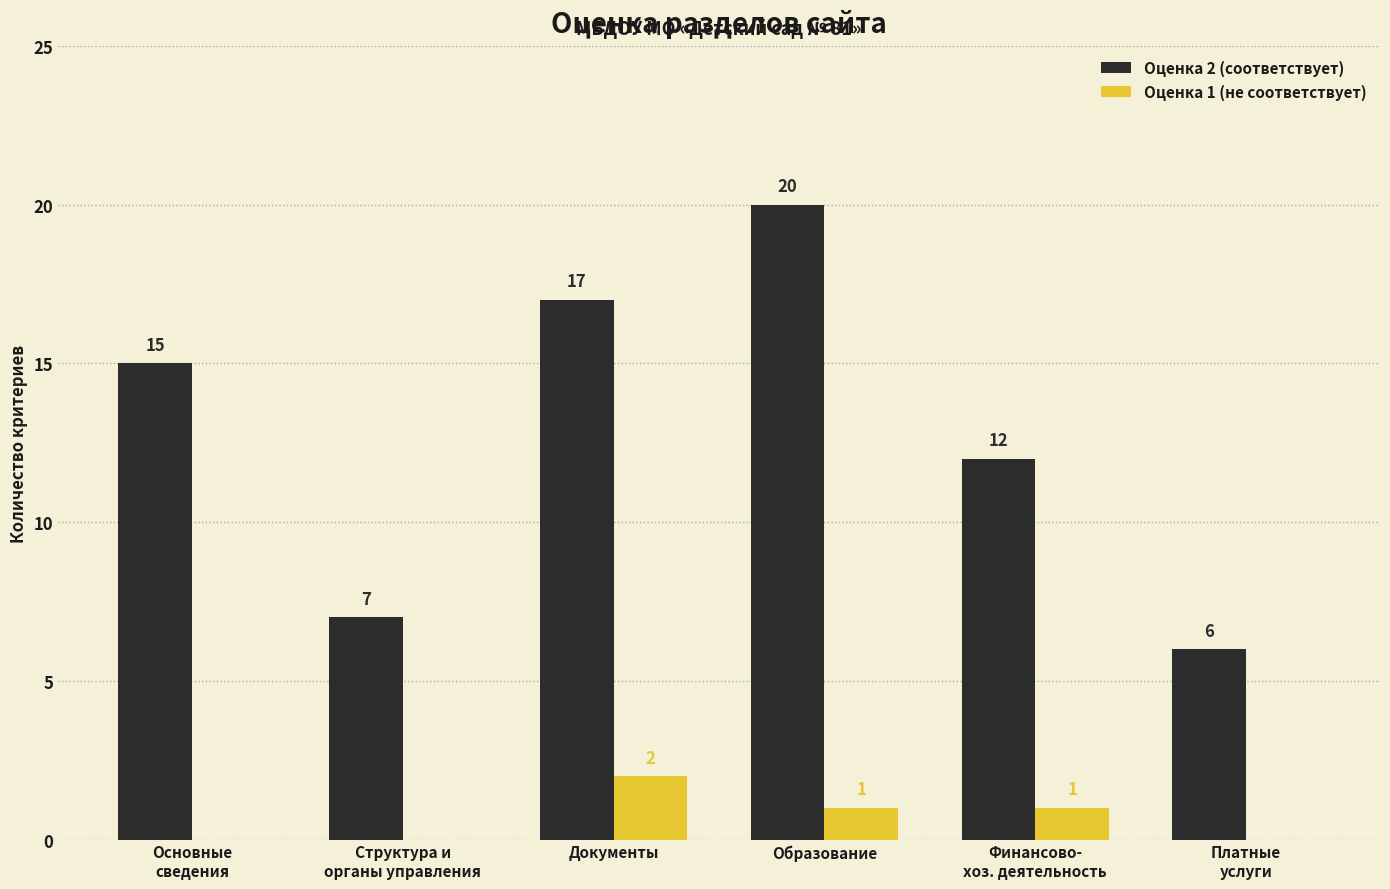

Count the number of data series in this chart.

2